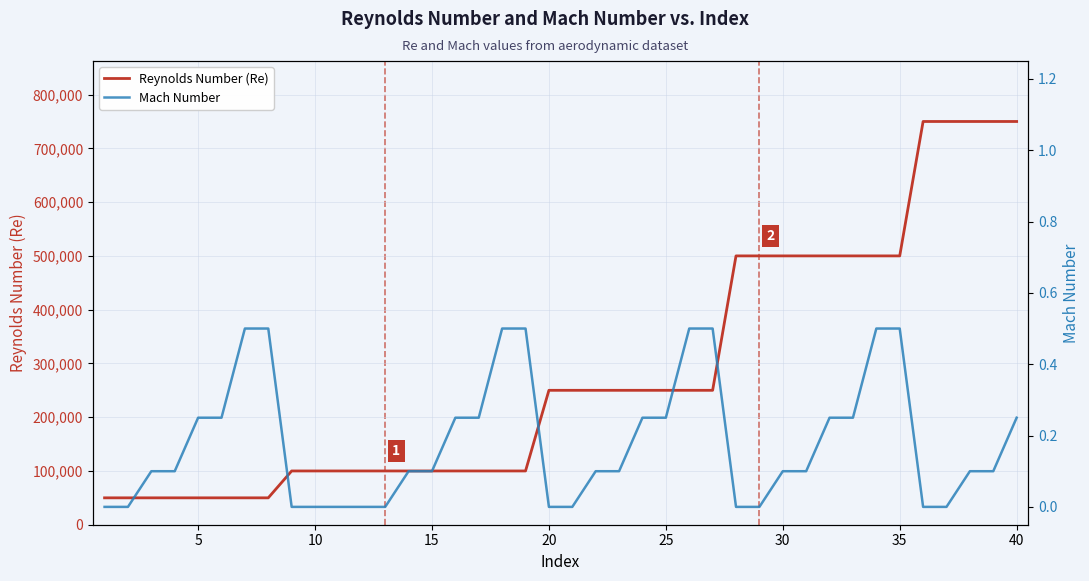

What is the minimum value for Reynolds Number (Re)?

50000